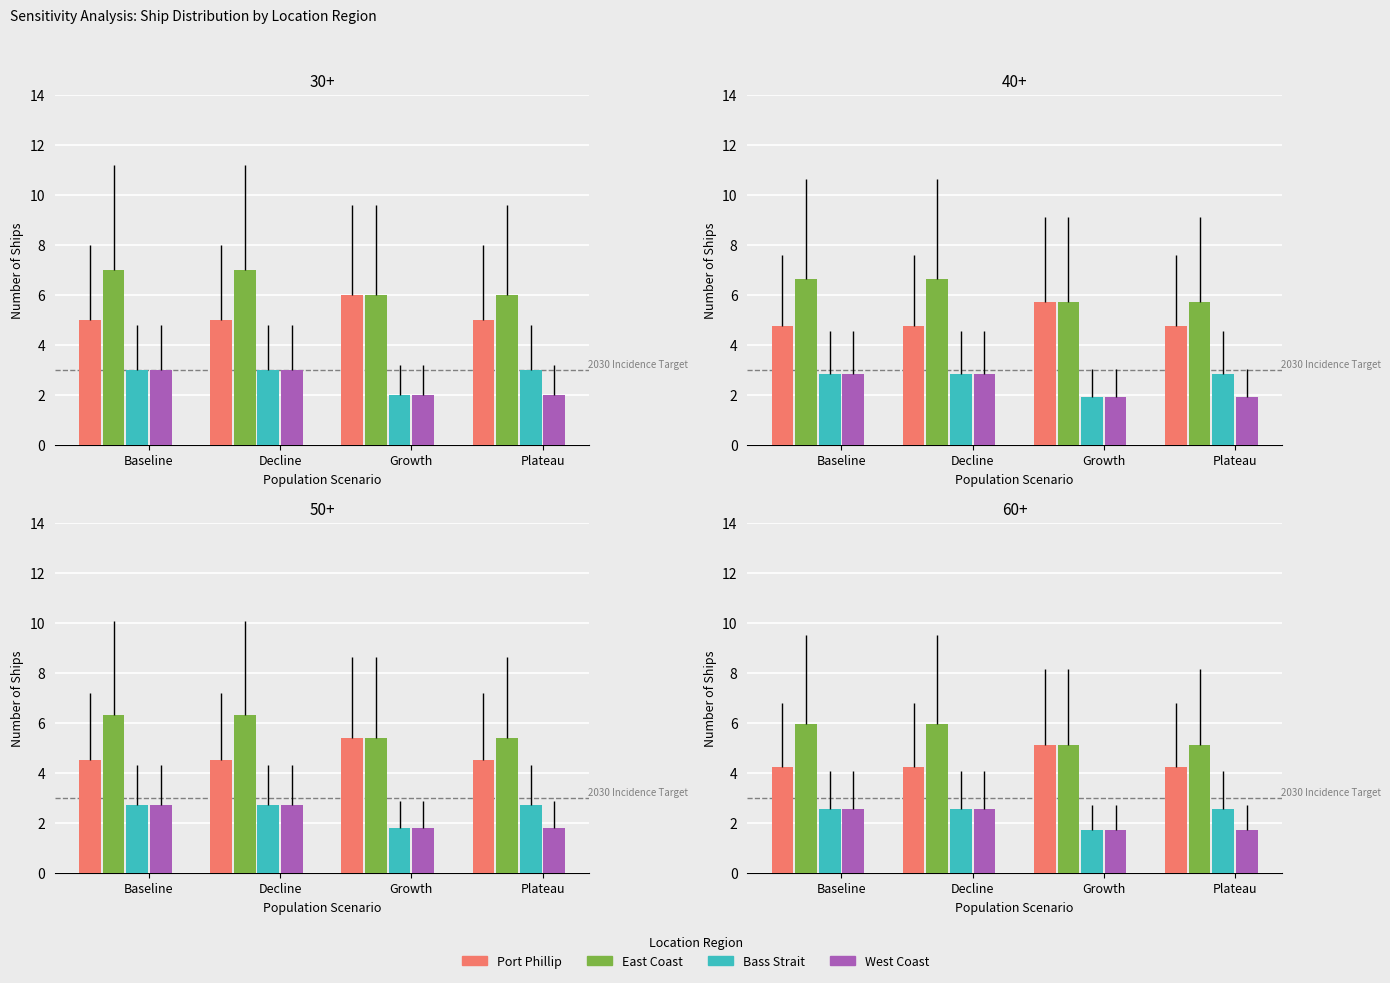

Where is West Coast nearest to the value 2?

Growth